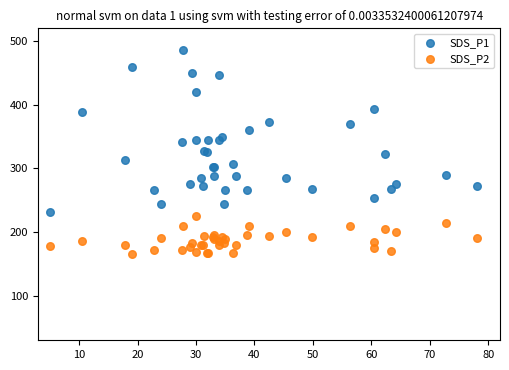

Which series reaches the maximum Y coordinate?

SDS_P1